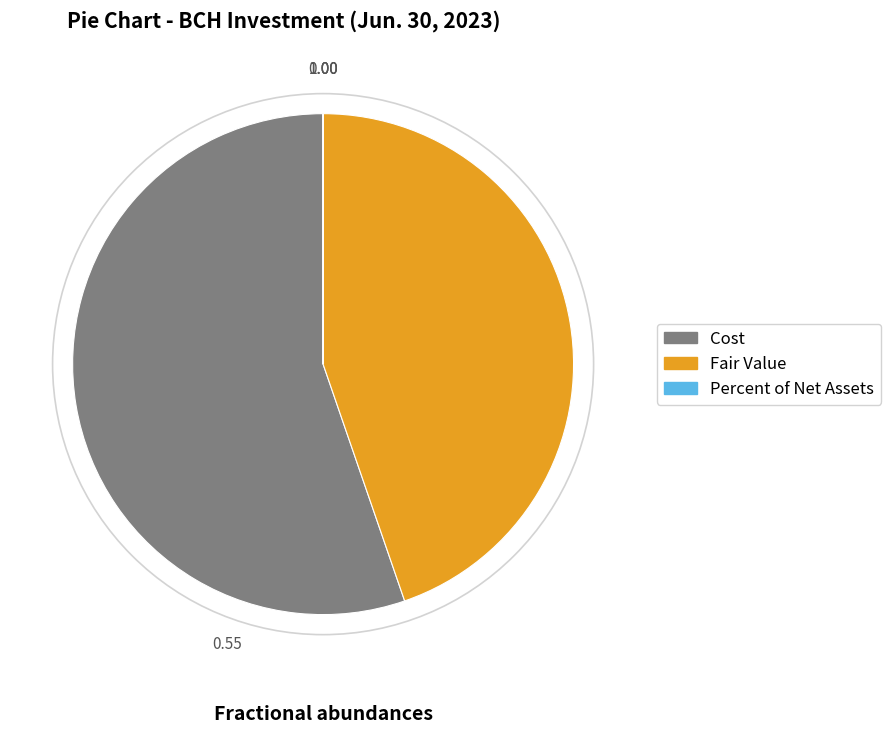

Which slice is the largest?

Cost